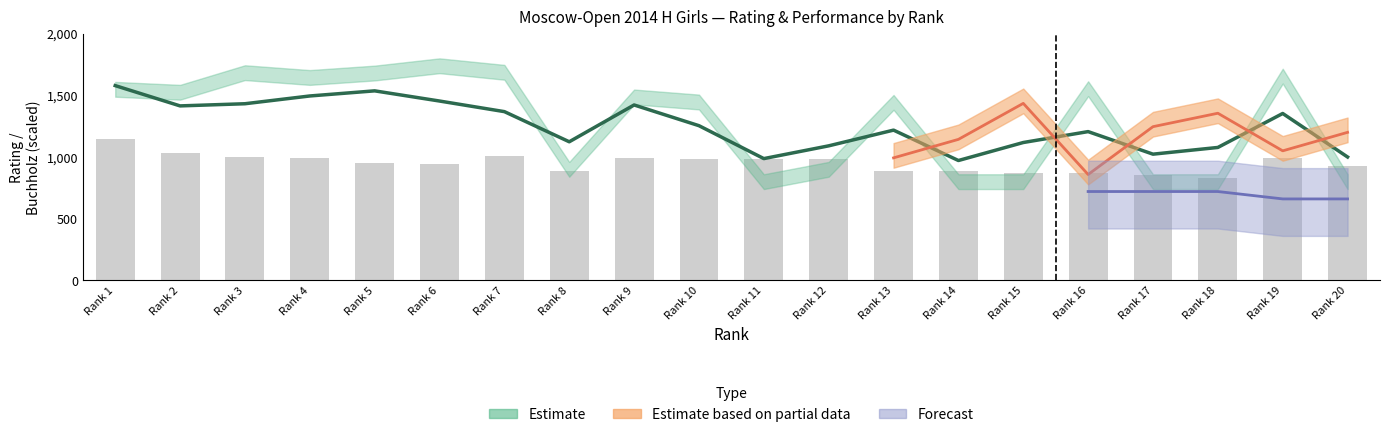

How many data points does each series have?

20